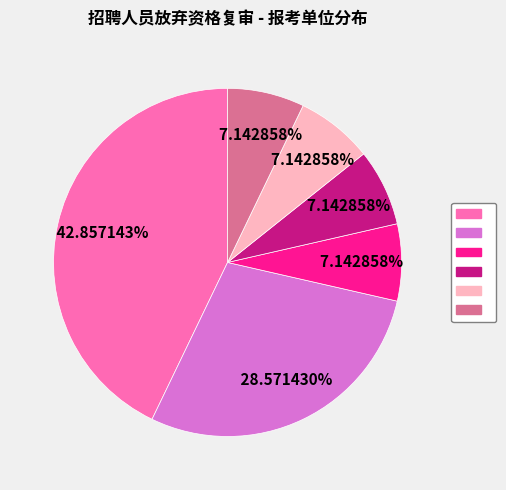

Is there any slice that represents more than half of the pie?

No